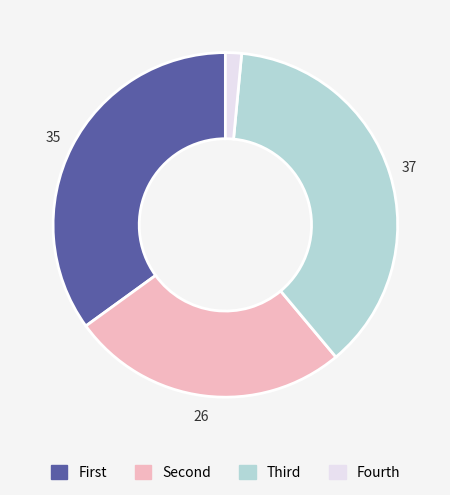

Rank the categories by value from highest to lowest.

Third, First, Second, Fourth